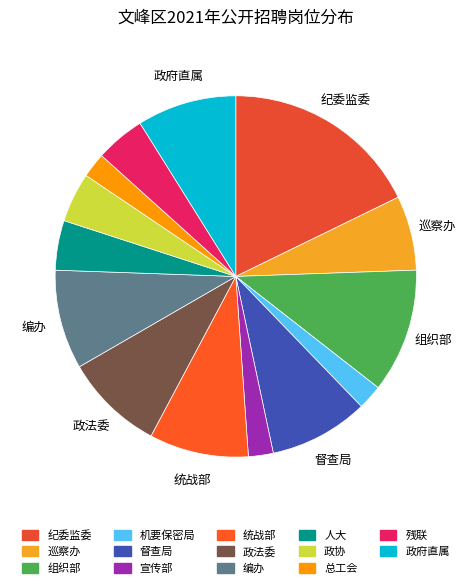

Approximately how many times larger is the value at 残联 compared to 政协?

1.0